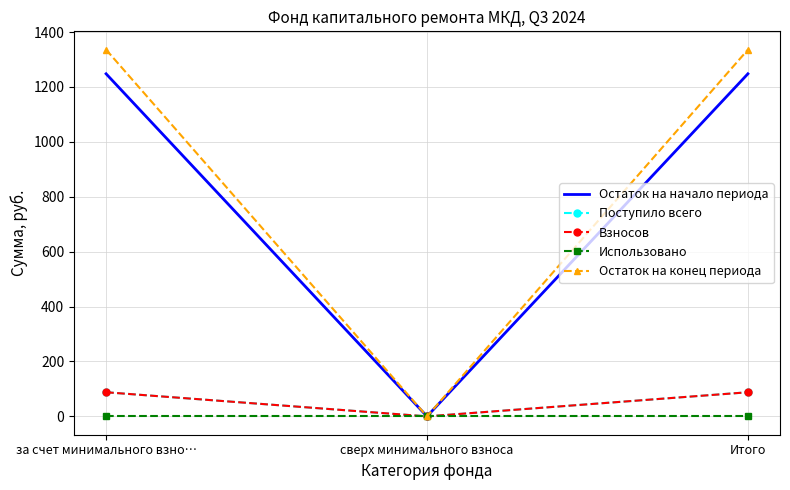

What is the difference between the maximum and minimum values in the Поступило всего series?

87.9